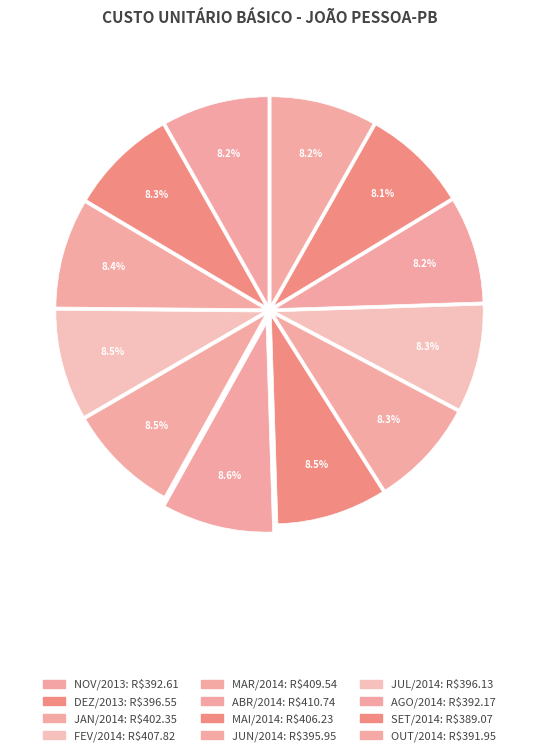

Which category has the smallest portion of the pie?

SET/2014